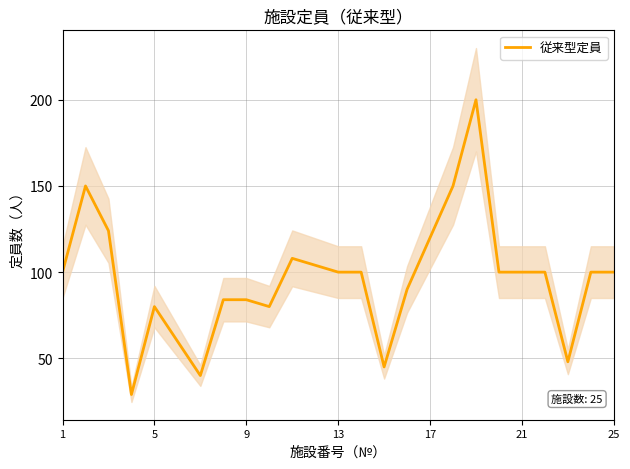

How many distinct data groups are displayed?

1